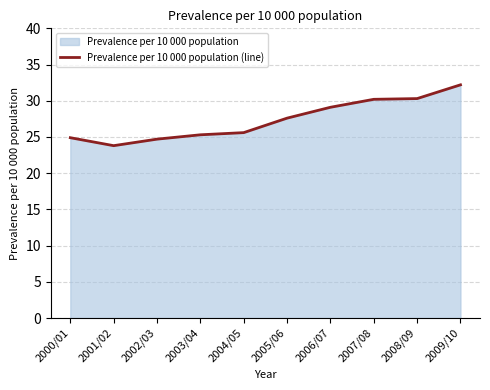

What is the ratio of the value at 2001/02 to the value at 2002/03?

1.0